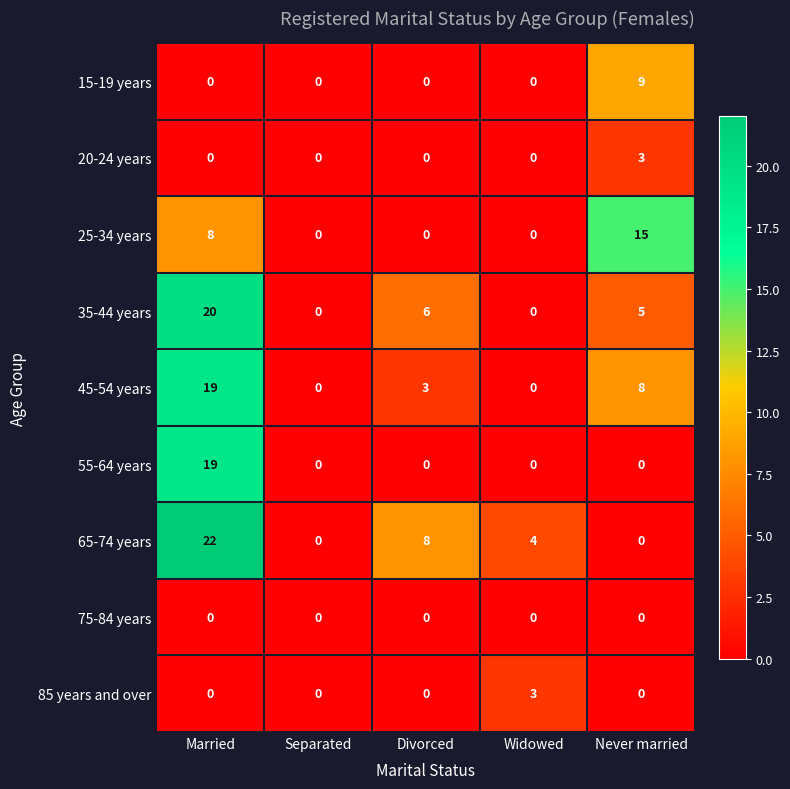

What is the difference between the highest and lowest values at Never married?

15